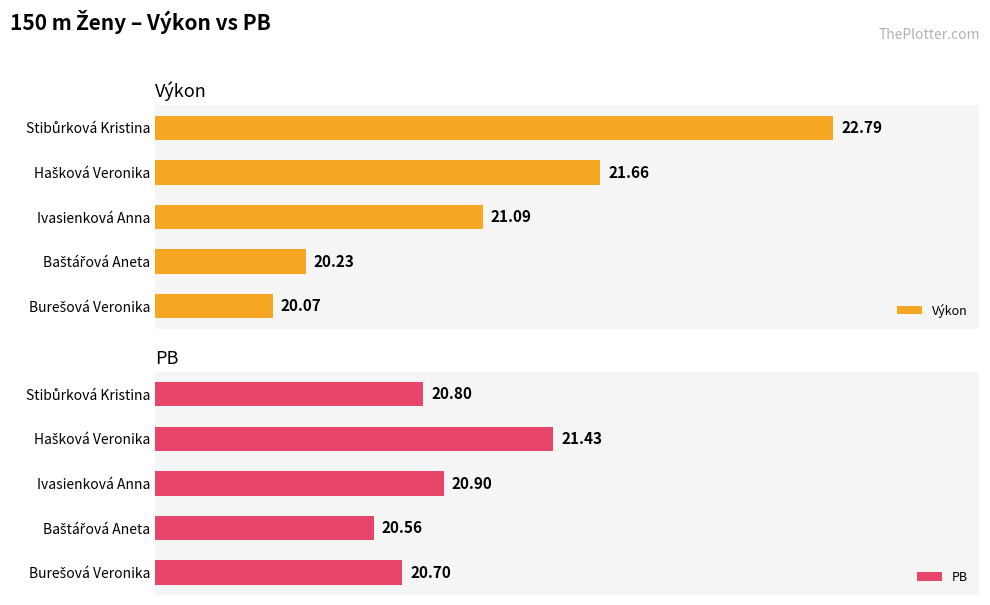

What is the minimum value shown in the chart?

20.1